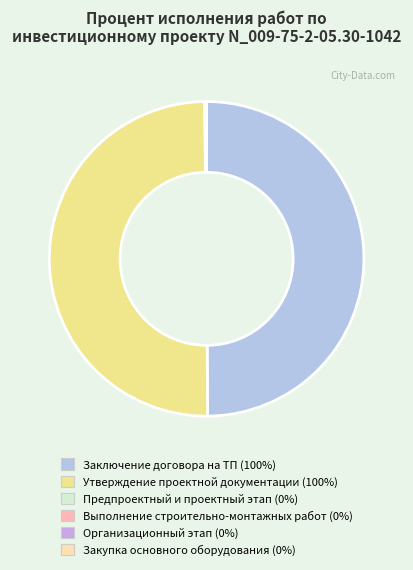

To the nearest percent, what is the average slice percentage?

17%